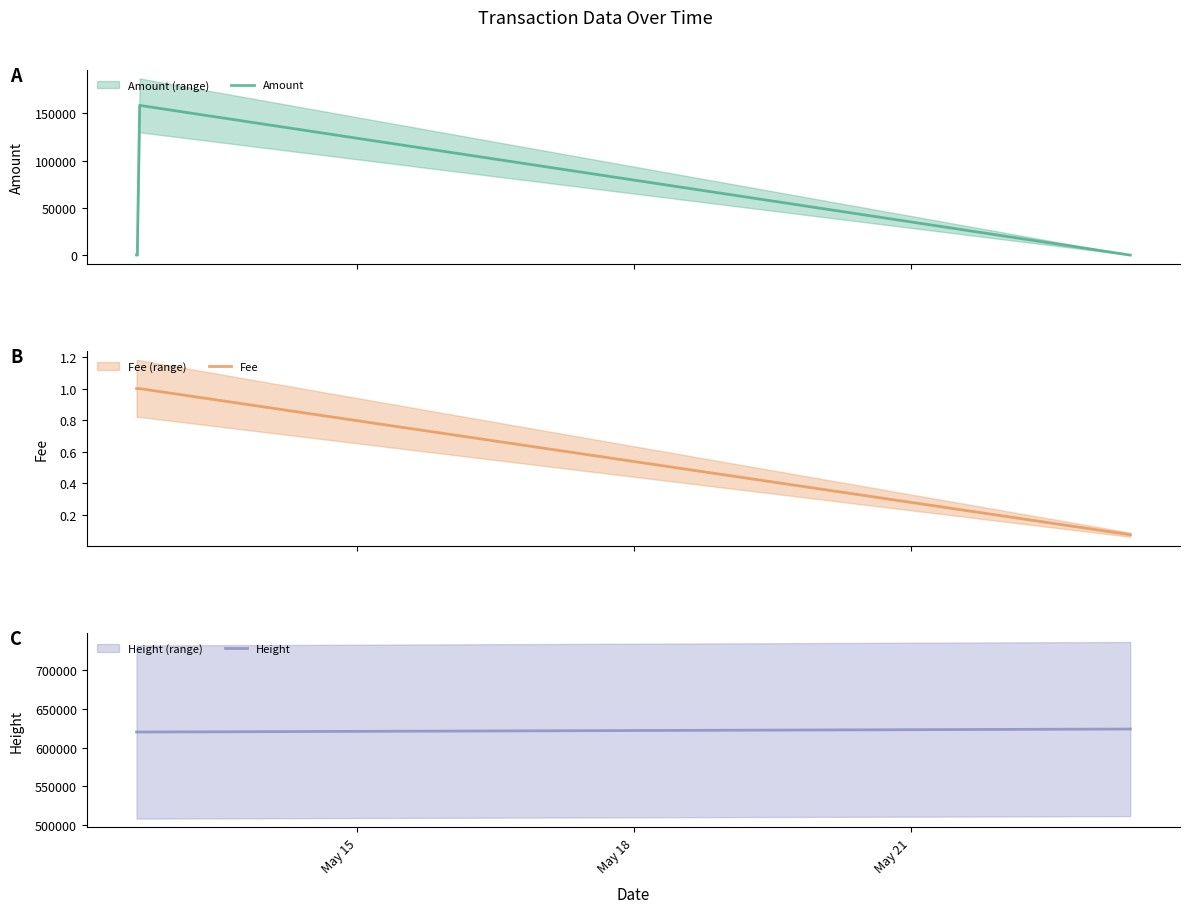

True or false: Amount has more than 0 interior local peaks.

True